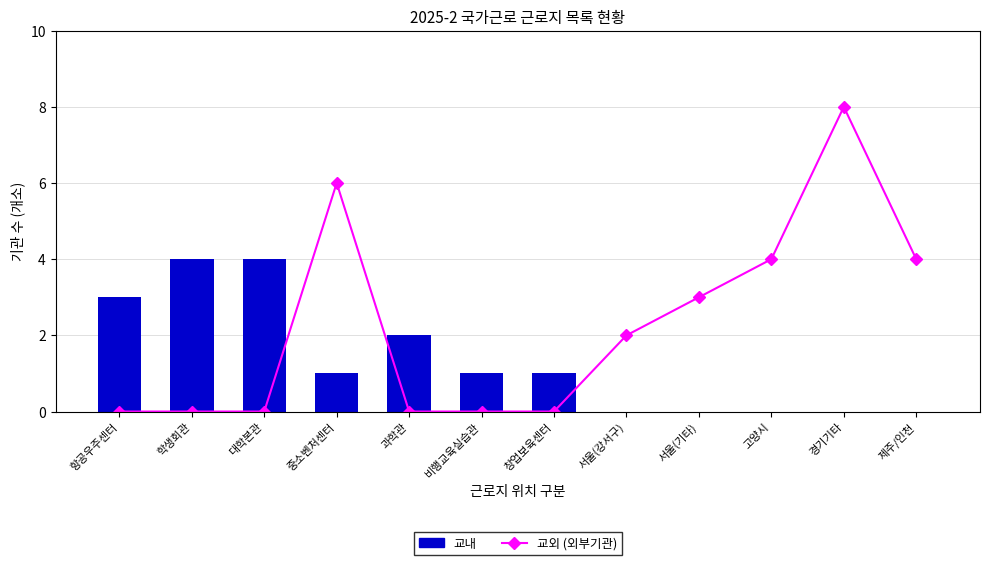

Is the value of 교외 (외부기관) at 제주/인천 greater than the value of 교내 at 경기기타?

Yes